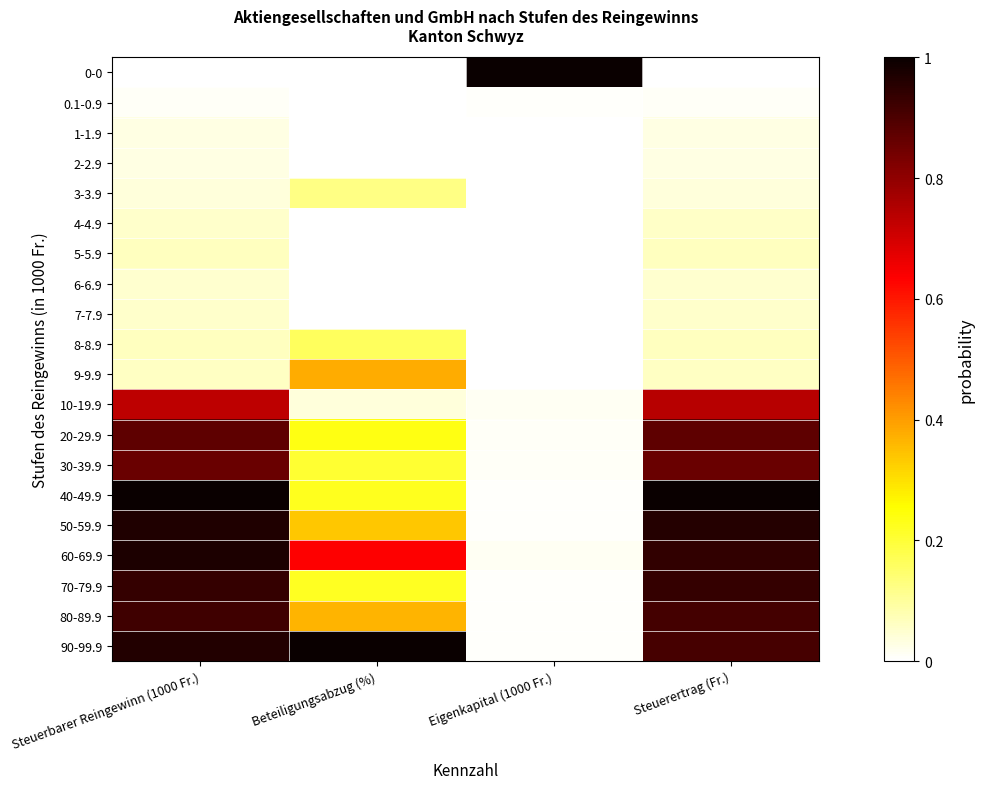

Reading right to left, extract all data points from this chart.

0-0: Steuerertrag (Fr.)=0.0	Eigenkapital (1000 Fr.)=1.0	Beteiligungsabzug (%)=0.0	Steuerbarer Reingewinn (1000 Fr.)=0.0
0.1-0.9: Steuerertrag (Fr.)=0.0	Eigenkapital (1000 Fr.)=0.0	Beteiligungsabzug (%)=0.0	Steuerbarer Reingewinn (1000 Fr.)=0.0
1-1.9: Steuerertrag (Fr.)=0.0	Eigenkapital (1000 Fr.)=0.0	Beteiligungsabzug (%)=0.0	Steuerbarer Reingewinn (1000 Fr.)=0.0
2-2.9: Steuerertrag (Fr.)=0.0	Eigenkapital (1000 Fr.)=0.0	Beteiligungsabzug (%)=0.0	Steuerbarer Reingewinn (1000 Fr.)=0.0
3-3.9: Steuerertrag (Fr.)=0.0	Eigenkapital (1000 Fr.)=0.0	Beteiligungsabzug (%)=0.1	Steuerbarer Reingewinn (1000 Fr.)=0.0
4-4.9: Steuerertrag (Fr.)=0.1	Eigenkapital (1000 Fr.)=0.0	Beteiligungsabzug (%)=0.0	Steuerbarer Reingewinn (1000 Fr.)=0.1
5-5.9: Steuerertrag (Fr.)=0.1	Eigenkapital (1000 Fr.)=0.0	Beteiligungsabzug (%)=0.0	Steuerbarer Reingewinn (1000 Fr.)=0.1
6-6.9: Steuerertrag (Fr.)=0.1	Eigenkapital (1000 Fr.)=0.0	Beteiligungsabzug (%)=0.0	Steuerbarer Reingewinn (1000 Fr.)=0.0
7-7.9: Steuerertrag (Fr.)=0.1	Eigenkapital (1000 Fr.)=0.0	Beteiligungsabzug (%)=0.0	Steuerbarer Reingewinn (1000 Fr.)=0.1
8-8.9: Steuerertrag (Fr.)=0.1	Eigenkapital (1000 Fr.)=0.0	Beteiligungsabzug (%)=0.2	Steuerbarer Reingewinn (1000 Fr.)=0.1
9-9.9: Steuerertrag (Fr.)=0.1	Eigenkapital (1000 Fr.)=0.0	Beteiligungsabzug (%)=0.4	Steuerbarer Reingewinn (1000 Fr.)=0.1
10-19.9: Steuerertrag (Fr.)=0.7	Eigenkapital (1000 Fr.)=0.0	Beteiligungsabzug (%)=0.0	Steuerbarer Reingewinn (1000 Fr.)=0.7
20-29.9: Steuerertrag (Fr.)=0.9	Eigenkapital (1000 Fr.)=0.0	Beteiligungsabzug (%)=0.2	Steuerbarer Reingewinn (1000 Fr.)=0.9
30-39.9: Steuerertrag (Fr.)=0.9	Eigenkapital (1000 Fr.)=0.0	Beteiligungsabzug (%)=0.2	Steuerbarer Reingewinn (1000 Fr.)=0.9
40-49.9: Steuerertrag (Fr.)=1.0	Eigenkapital (1000 Fr.)=0.0	Beteiligungsabzug (%)=0.2	Steuerbarer Reingewinn (1000 Fr.)=1.0
50-59.9: Steuerertrag (Fr.)=1.0	Eigenkapital (1000 Fr.)=0.0	Beteiligungsabzug (%)=0.3	Steuerbarer Reingewinn (1000 Fr.)=1.0
60-69.9: Steuerertrag (Fr.)=0.9	Eigenkapital (1000 Fr.)=0.0	Beteiligungsabzug (%)=0.6	Steuerbarer Reingewinn (1000 Fr.)=1.0
70-79.9: Steuerertrag (Fr.)=0.9	Eigenkapital (1000 Fr.)=0.0	Beteiligungsabzug (%)=0.2	Steuerbarer Reingewinn (1000 Fr.)=0.9
80-89.9: Steuerertrag (Fr.)=0.9	Eigenkapital (1000 Fr.)=0.0	Beteiligungsabzug (%)=0.4	Steuerbarer Reingewinn (1000 Fr.)=0.9
90-99.9: Steuerertrag (Fr.)=0.9	Eigenkapital (1000 Fr.)=0.0	Beteiligungsabzug (%)=1.0	Steuerbarer Reingewinn (1000 Fr.)=1.0